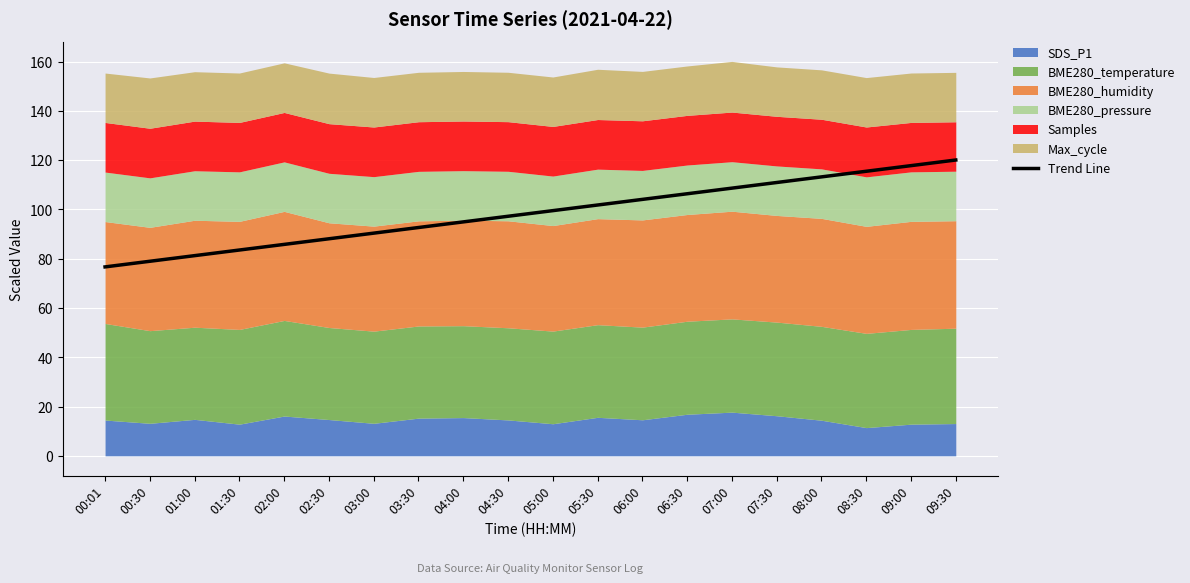

The chart shows a value of 158.9 at 04:30. True or false?

False